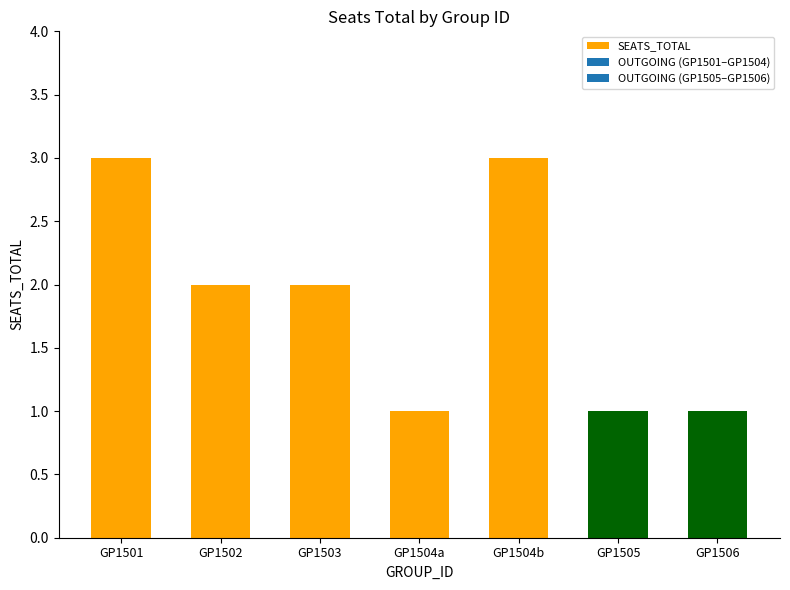

The chart shows a value of 3 at GP1504b. True or false?

True